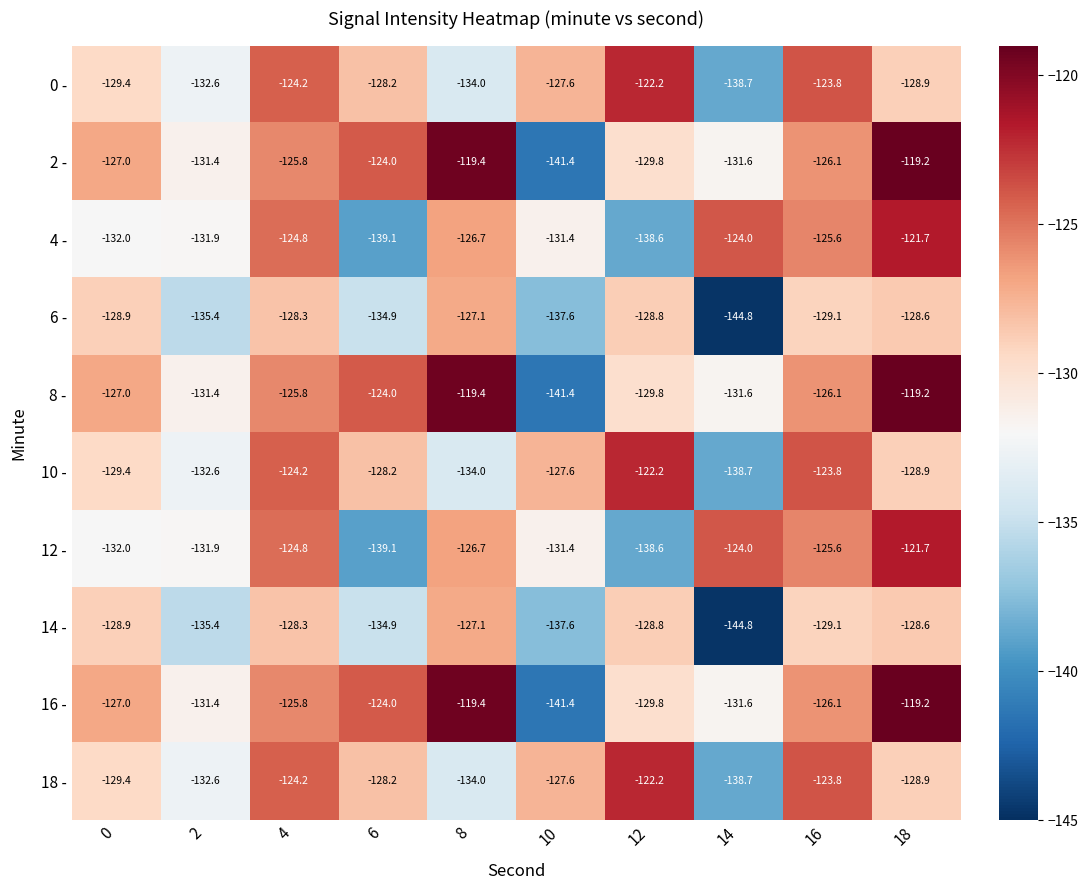

What is the total value across all series at 0?

-1291.0